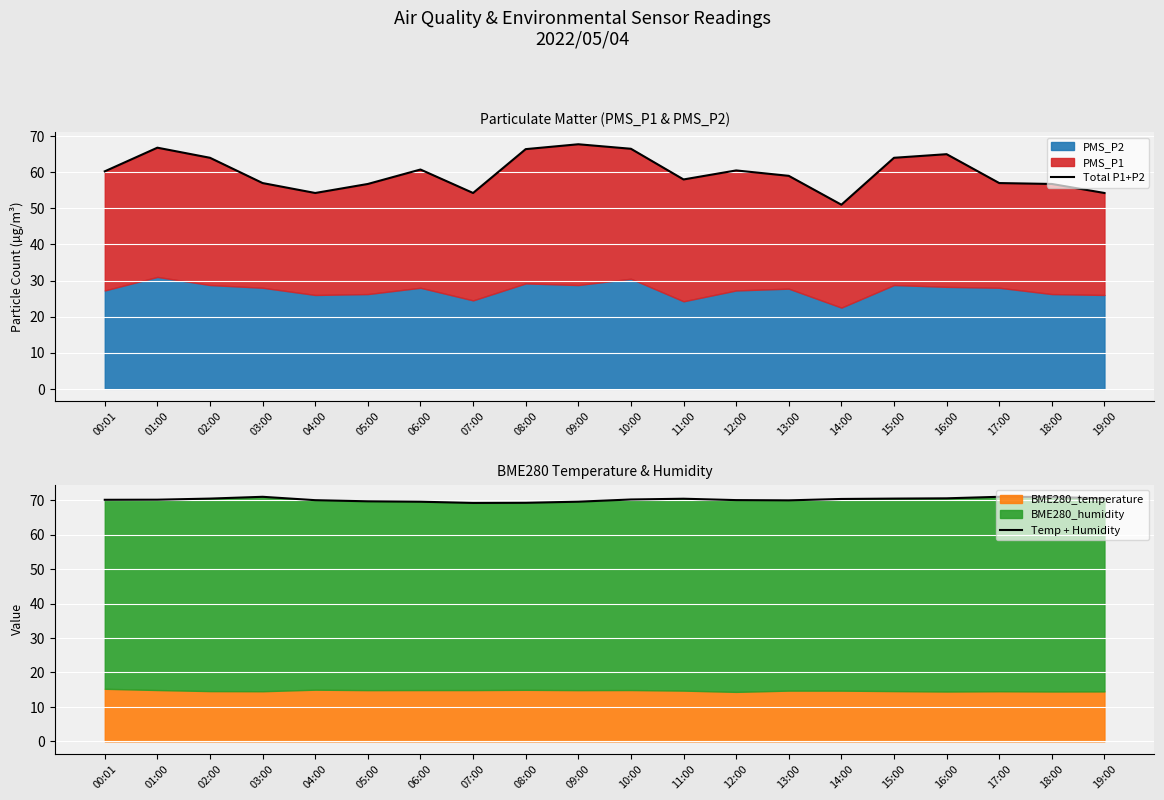

Which series has the largest total across all categories?

Temp + Humidity